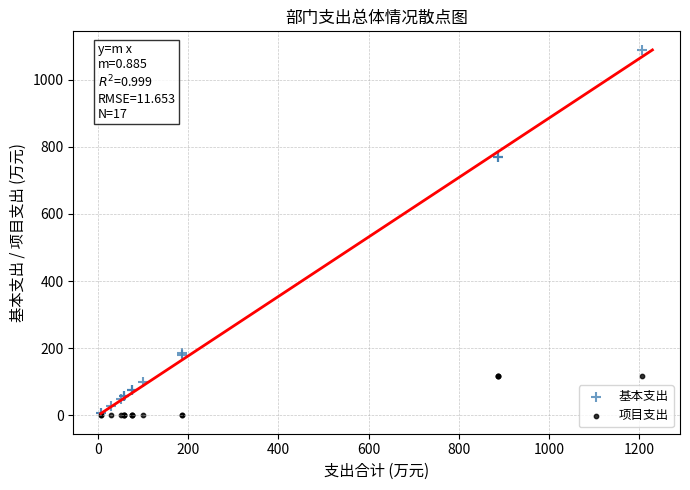

Which series has the widest spread of Y values?

基本支出